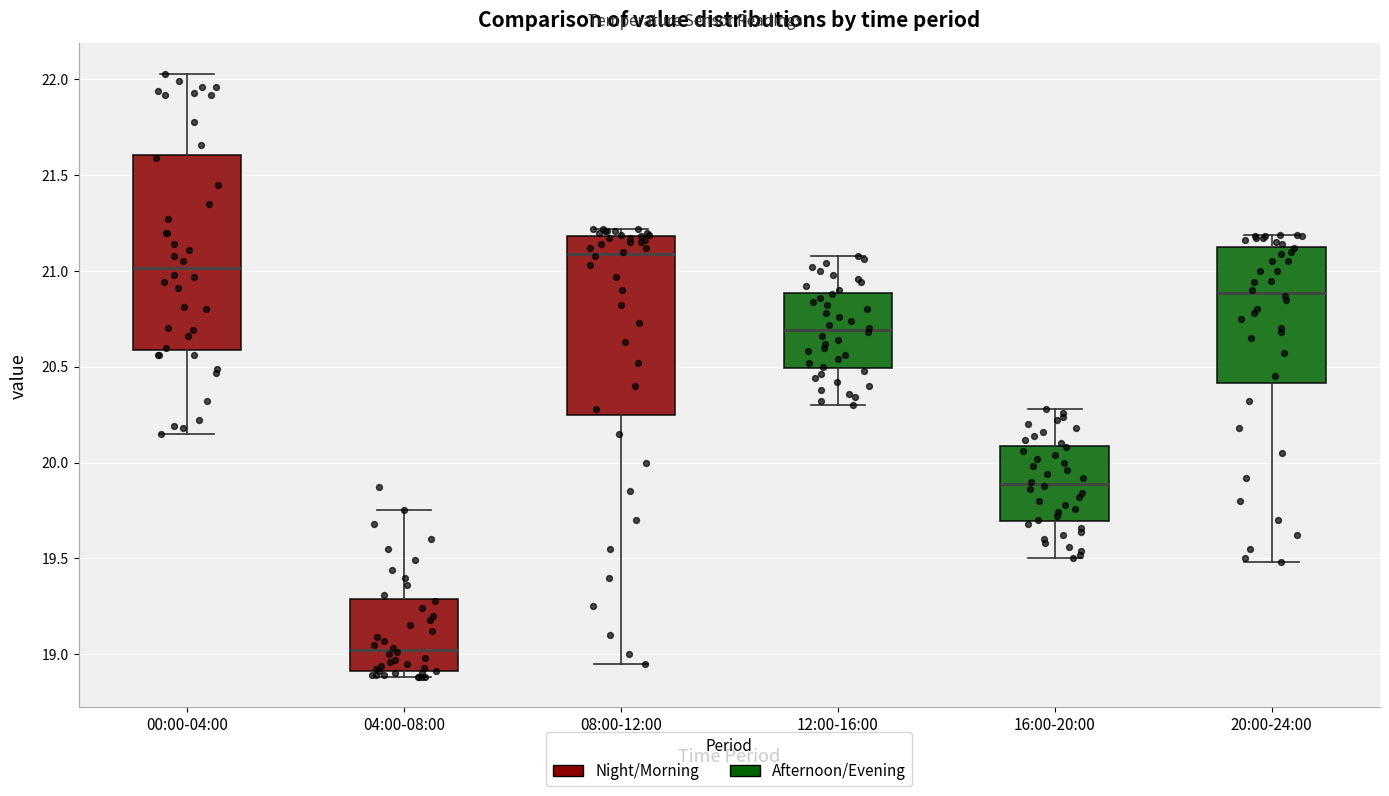

Which box is the tallest, from its lower edge to its upper edge?

00:00-04:00